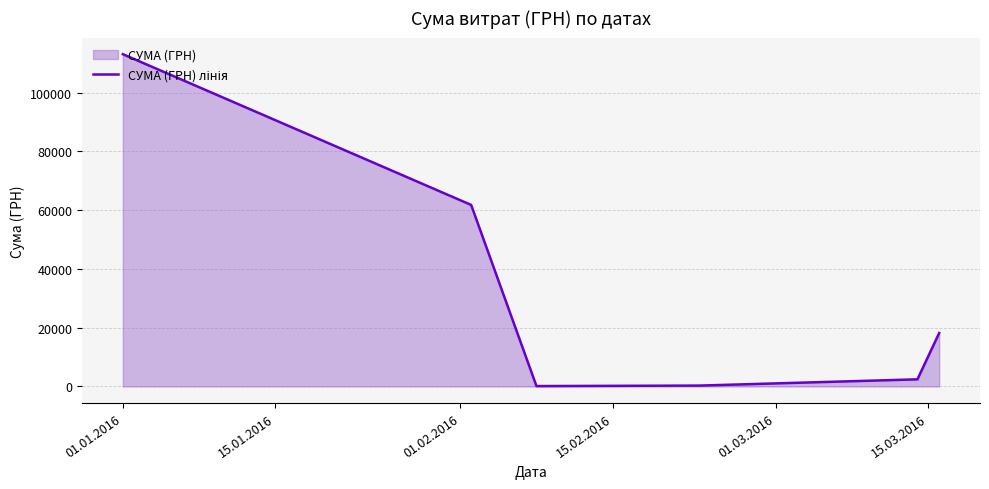

True or false: the data has more than 2 interior local peaks.

False